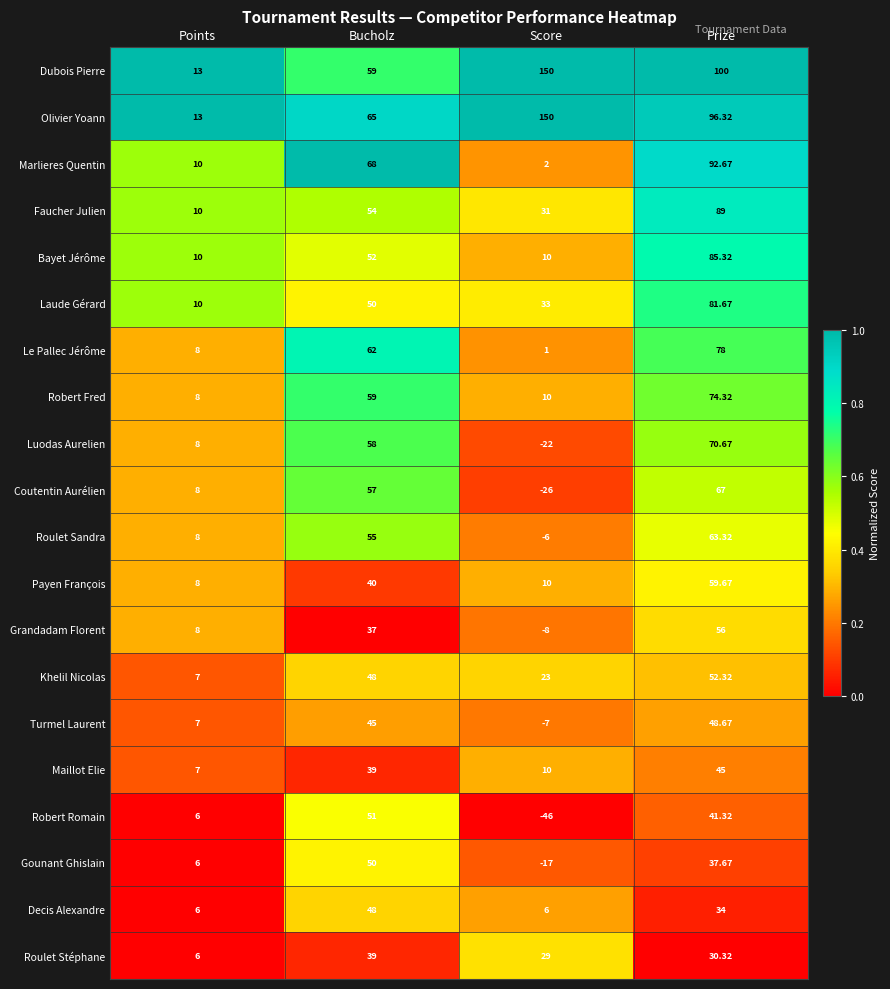

What is the difference between the highest and lowest values at Score?

196.0